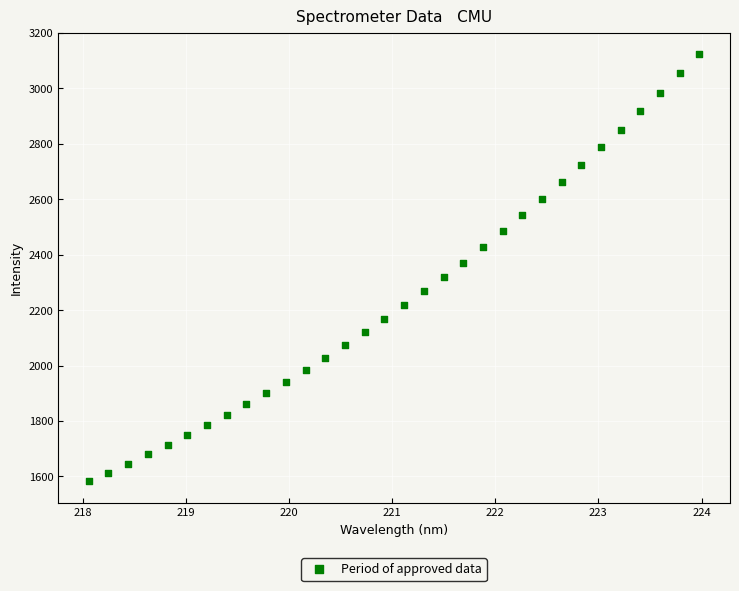

What is the range of X values (max minus min)?

5.9